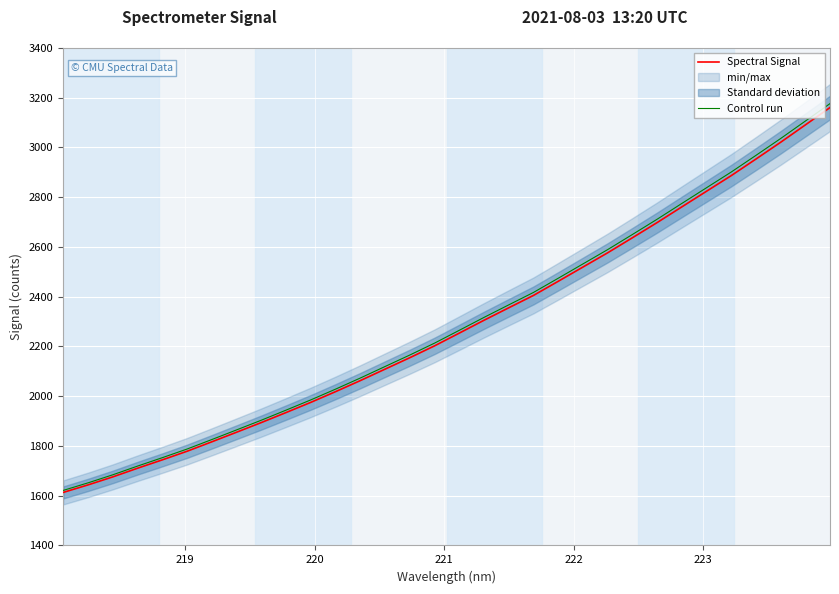

What is the highest value of the Spectral Signal series?

3160.6